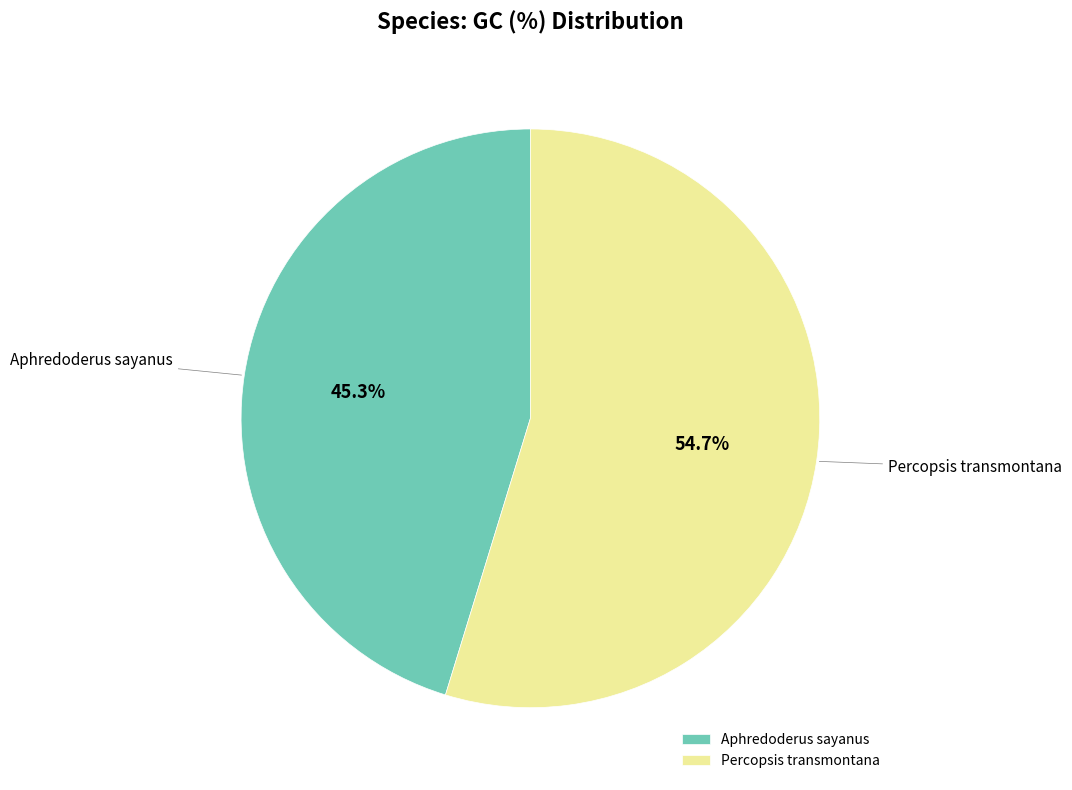

To the nearest percent, what is the combined percentage of Percopsis transmontana and Aphredoderus sayanus?

100%